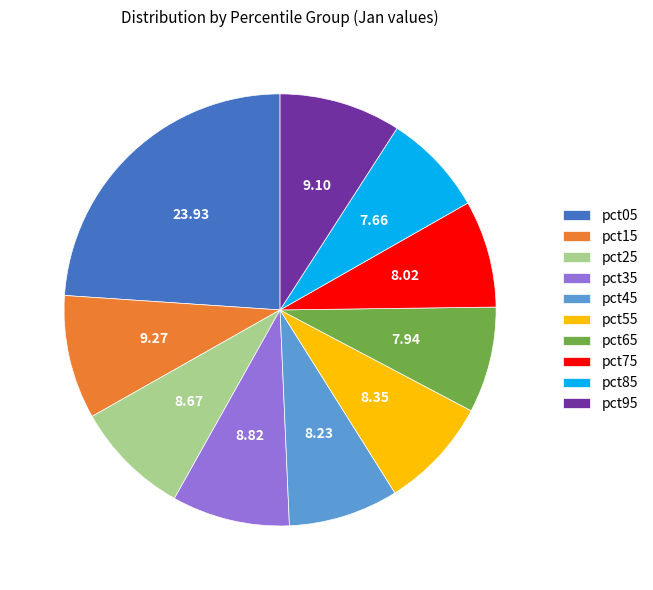

Is there any slice that represents more than half of the pie?

No